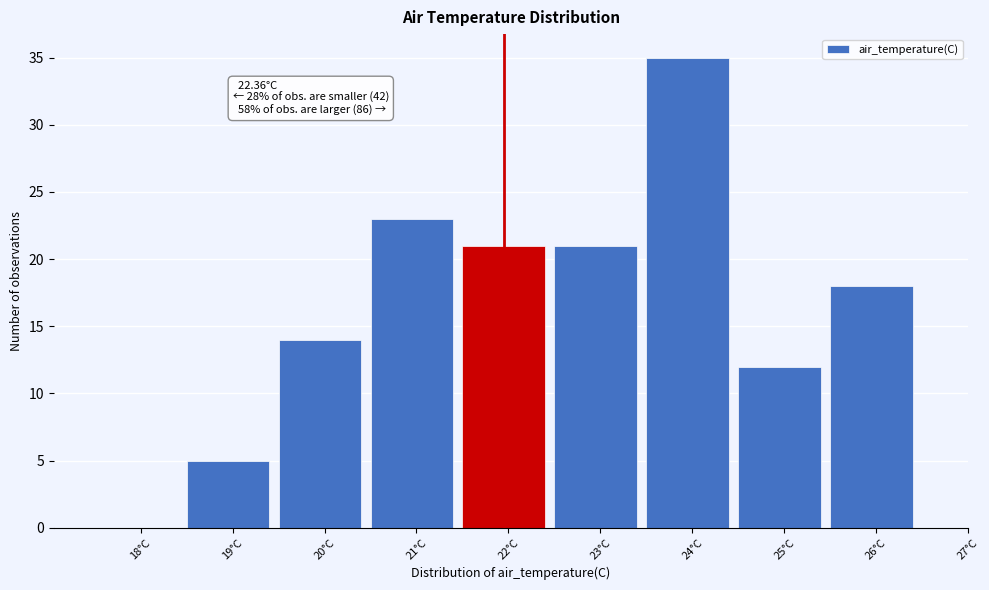

Over which range of the x-axis is the bar tallest?

23.5 to 24.5